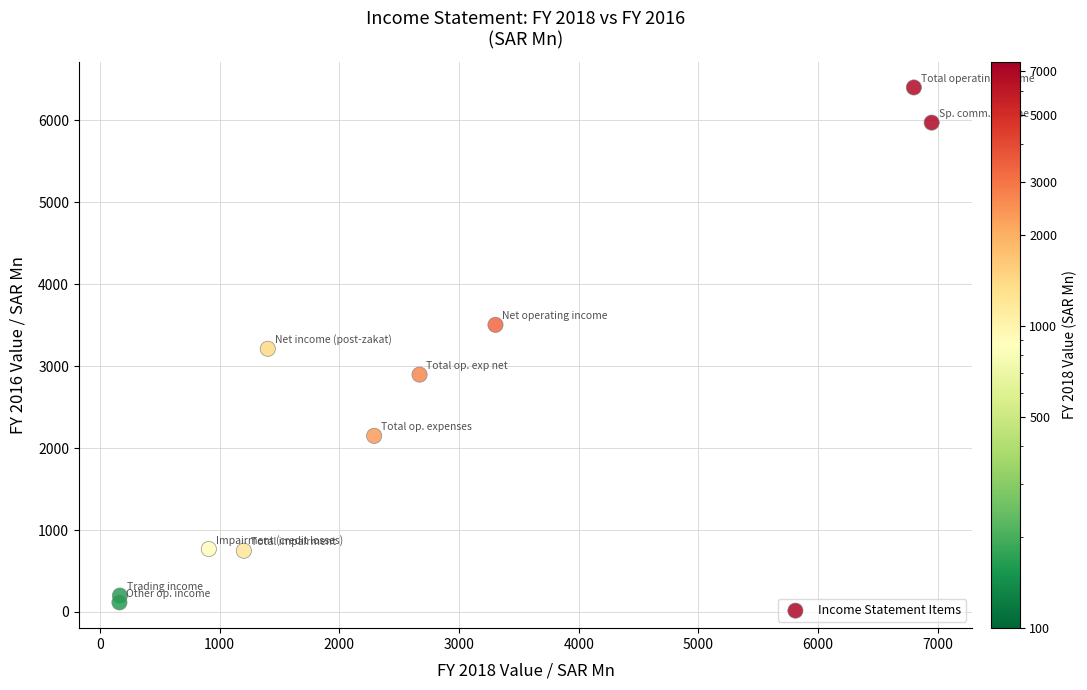

What is the range of X values (max minus min)?

6783.6